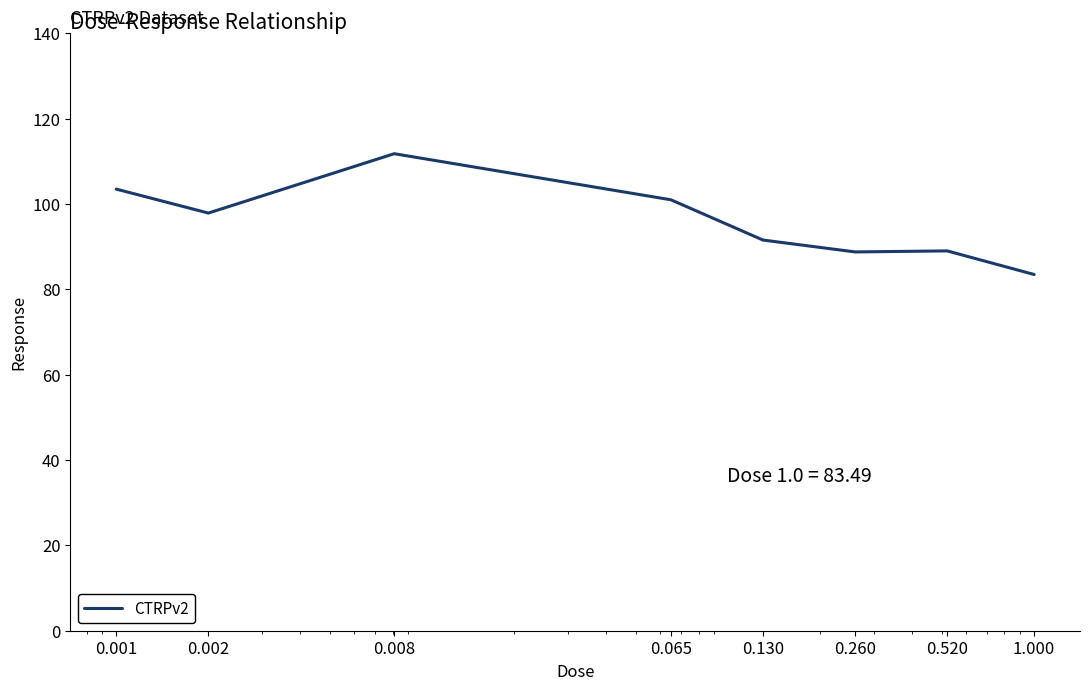

How many values are below 97?

4